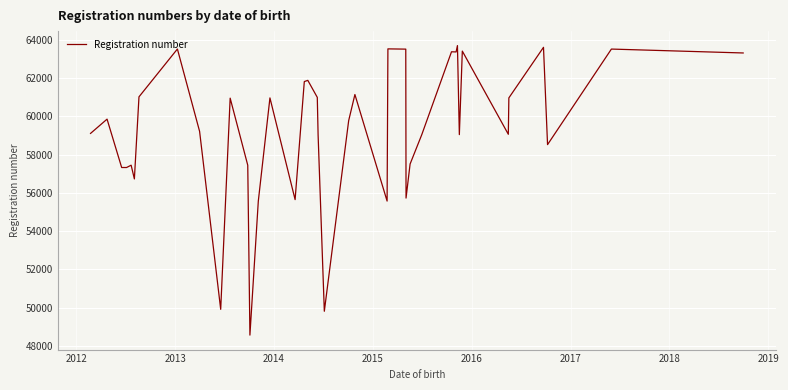

What is the difference between the maximum and minimum values?

15139